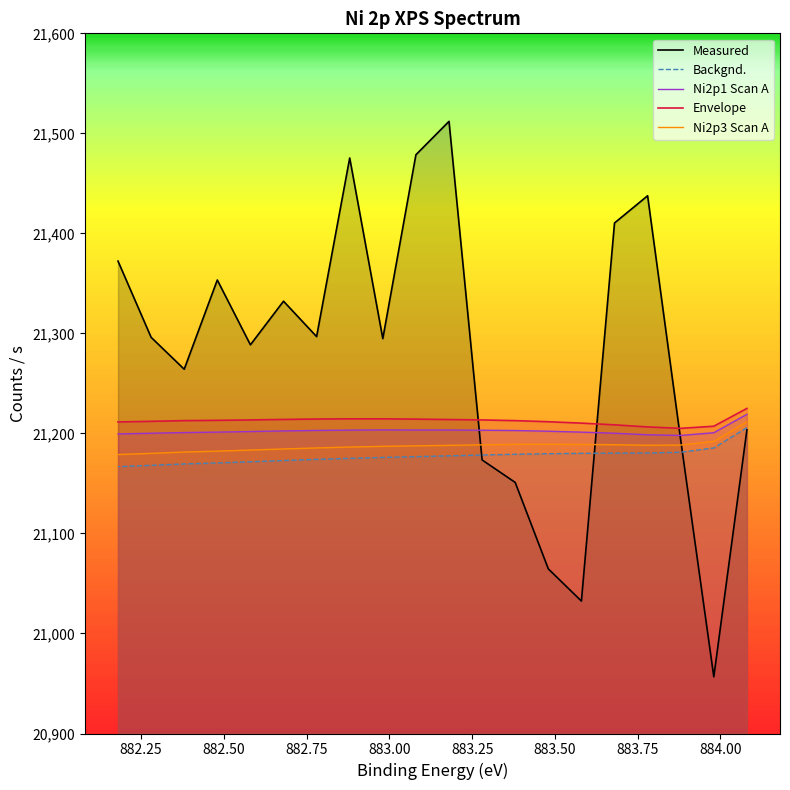

Does the chart display data point markers on the line(s)?

No